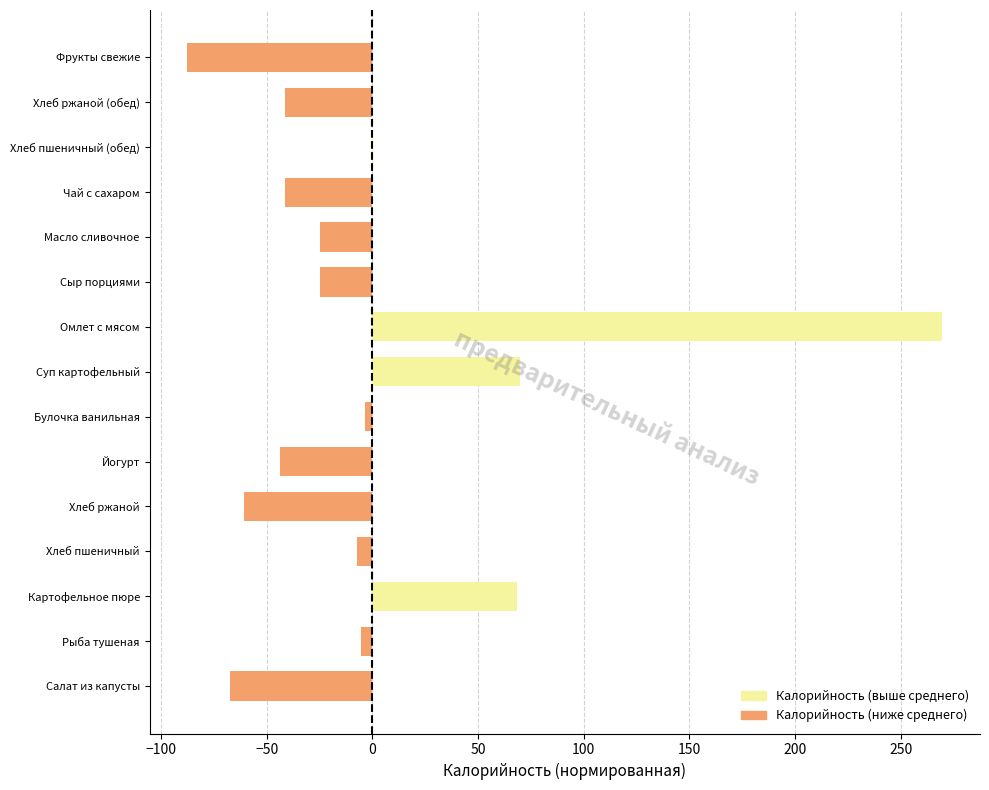

Between Омлет с мясом and Фрукты свежие, which is larger?

Омлет с мясом